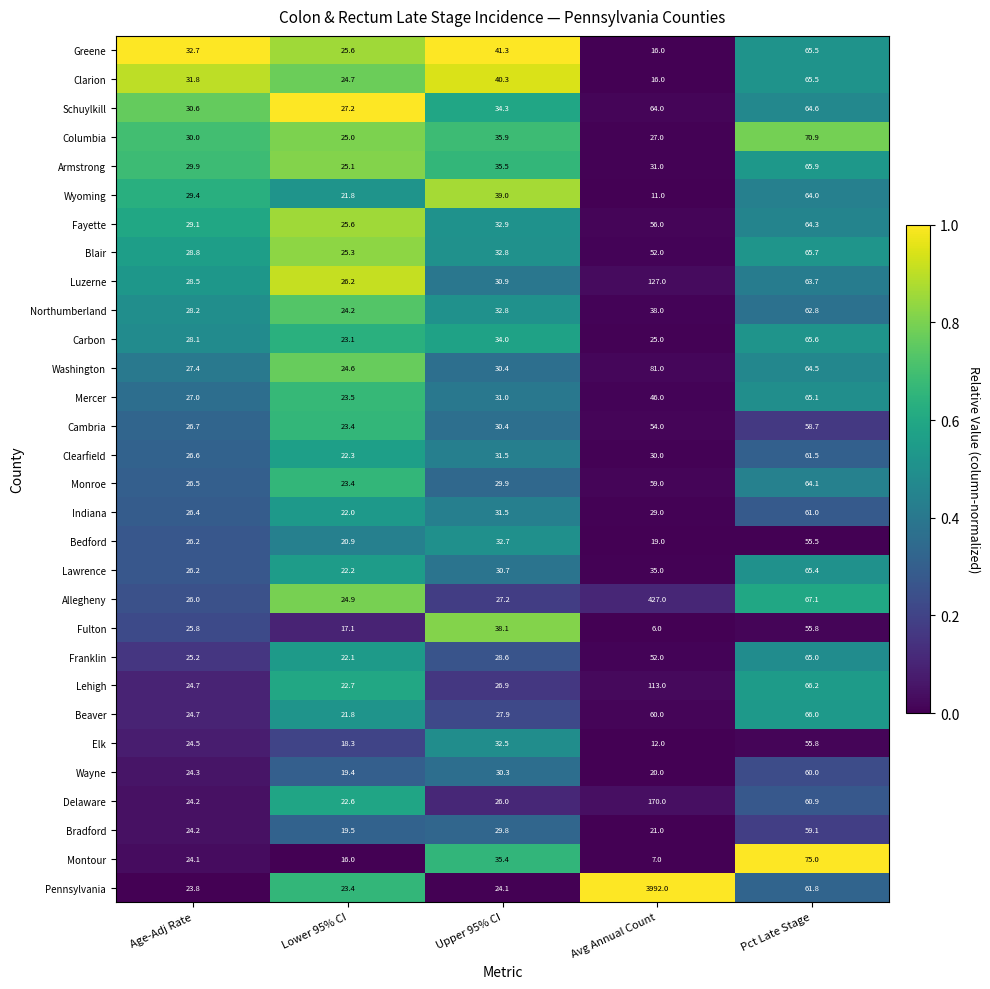

What is the difference between the Indiana values at Pct Late Stage and Upper 95% CI?

29.5